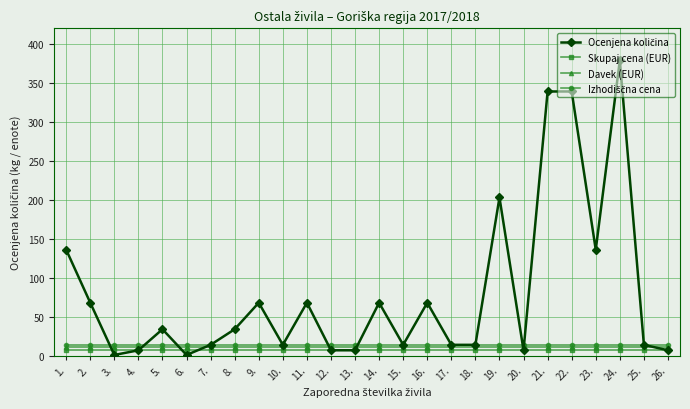

What value does the Skupaj cena (EUR) series have at 4.?

8